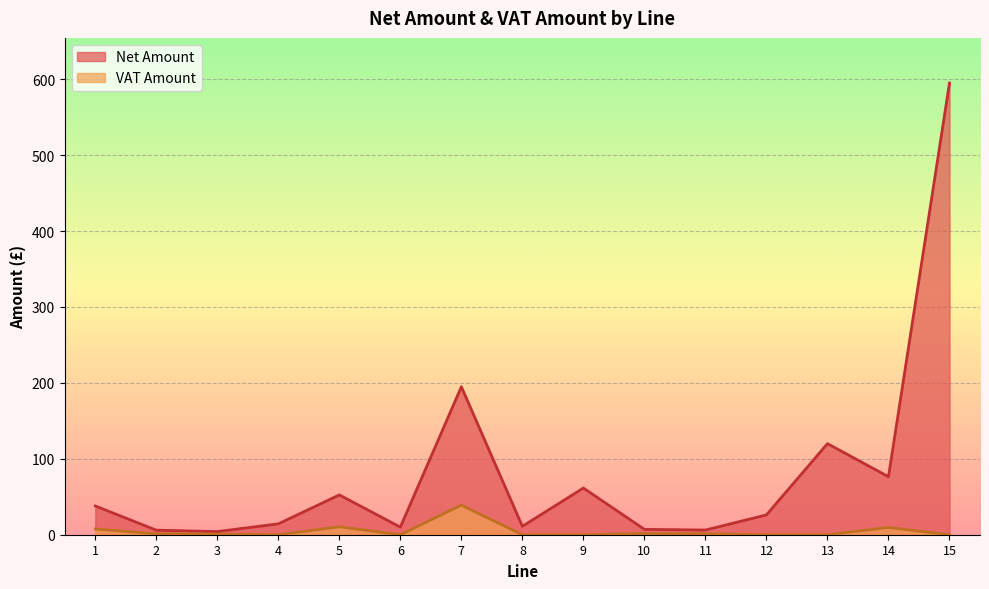

What is the sum of all Net Amount values?

1223.2